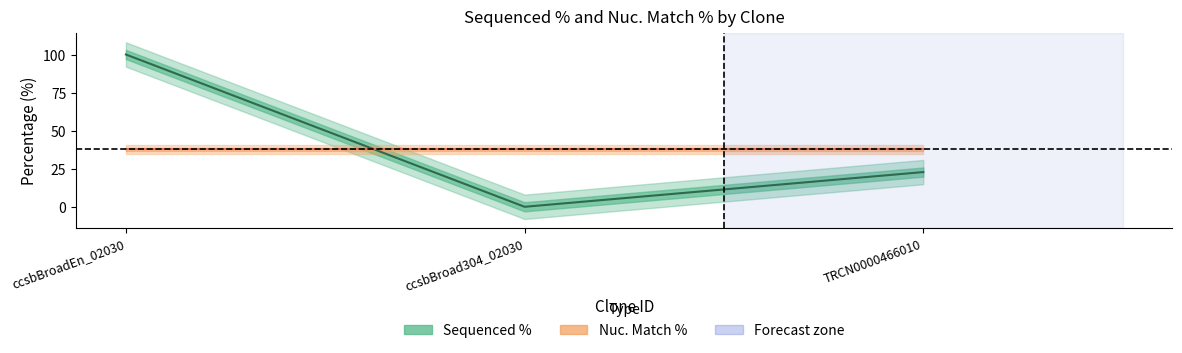

Rank the categories by value from highest to lowest.

ccsbBroadEn_02030, TRCN0000466010, ccsbBroad304_02030